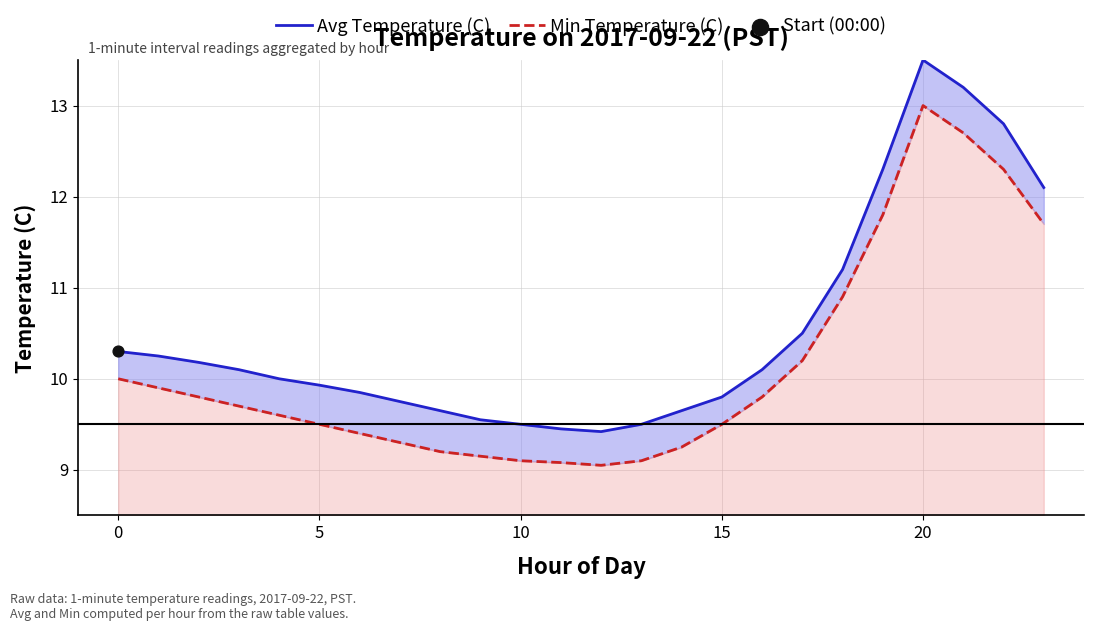

At how many categories does at least one series exceed 11?

6